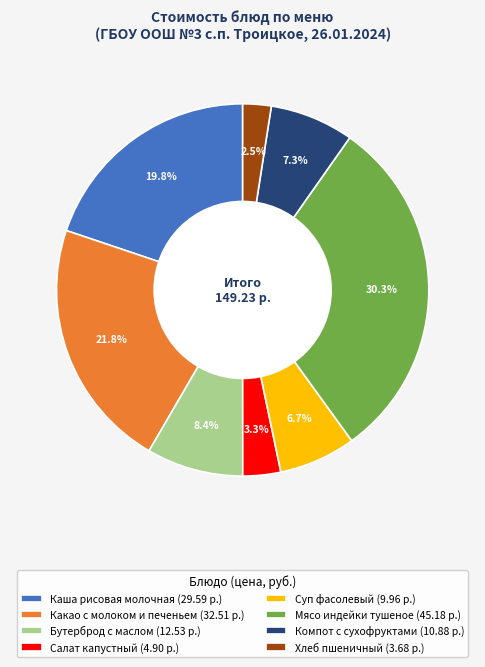

Do Каша рисовая молочная and Компот с сухофруктами together represent more than half of the pie?

No